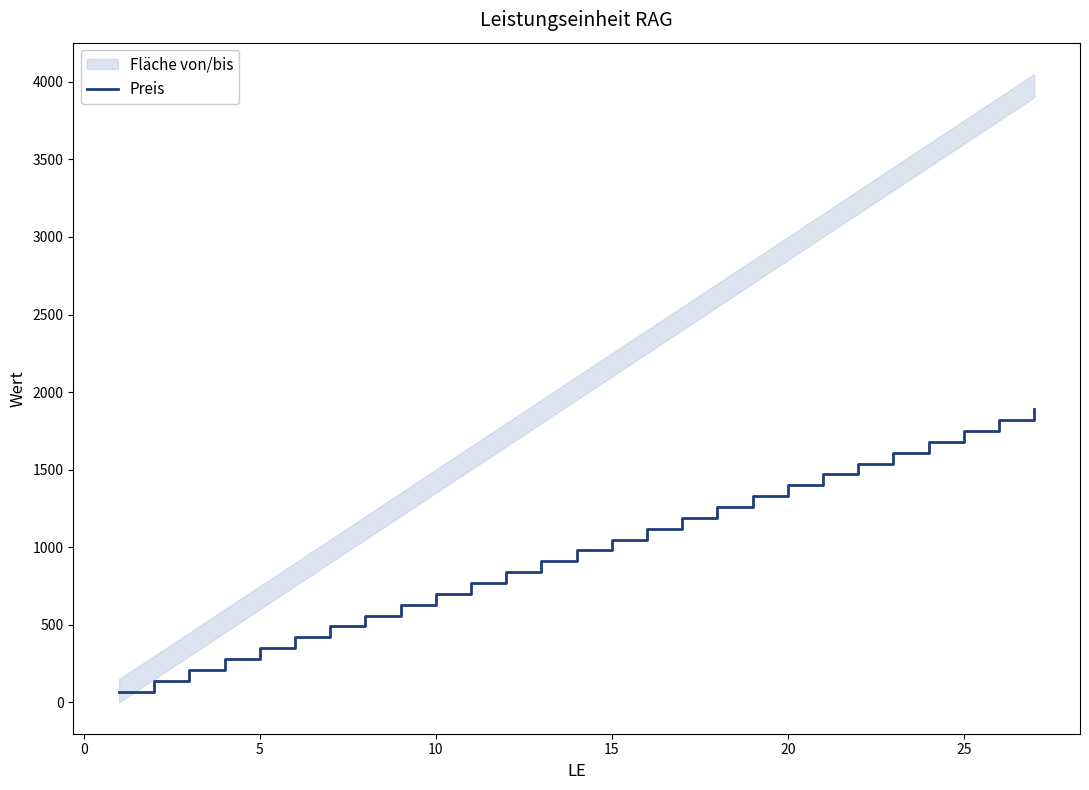

What is the maximum value for Preis?

1890